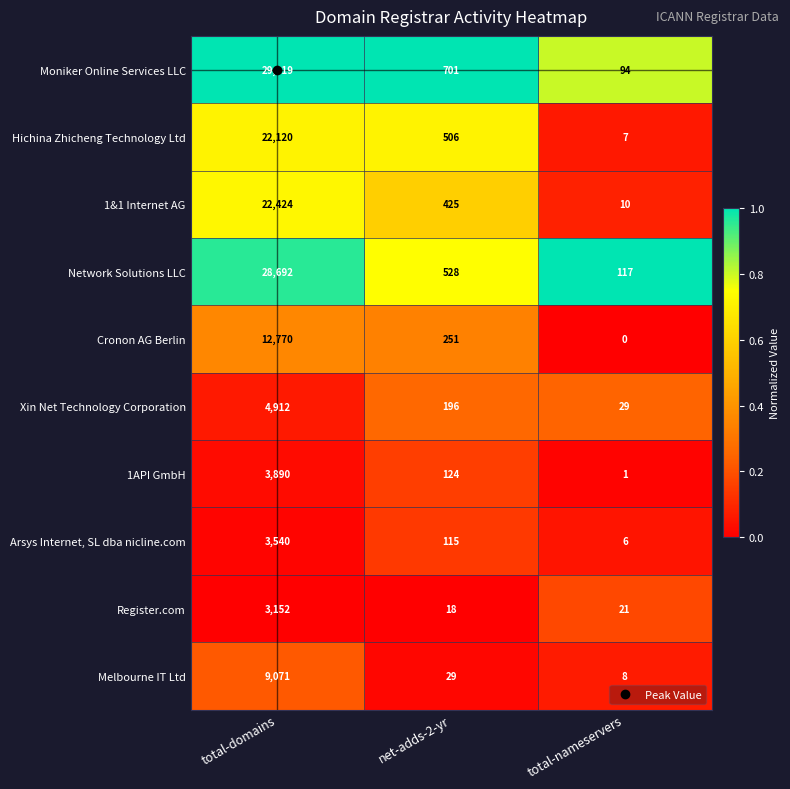

At which label does Register.com first exceed 21?

total-domains